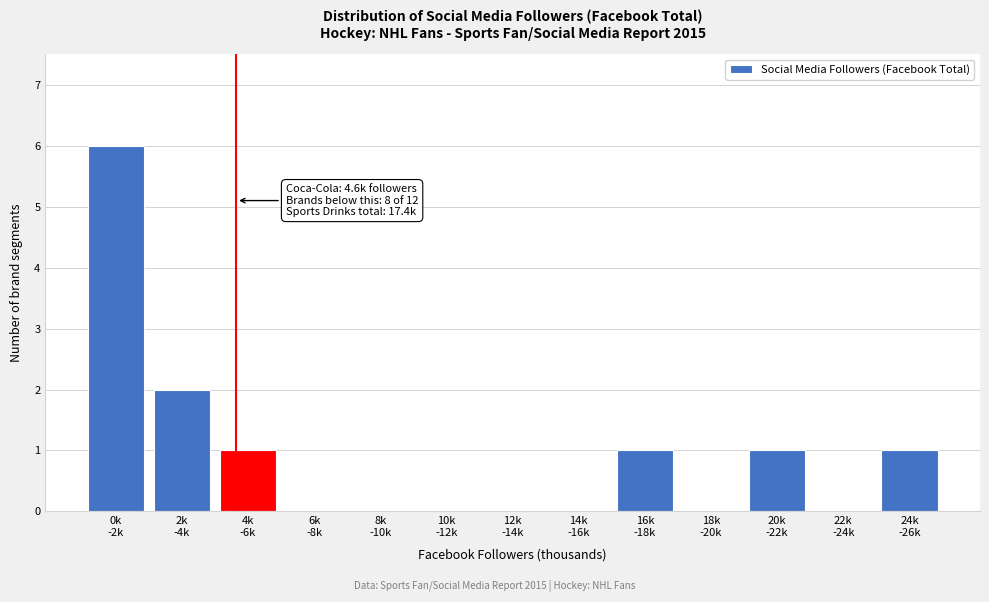

What is the greatest value displayed?

6